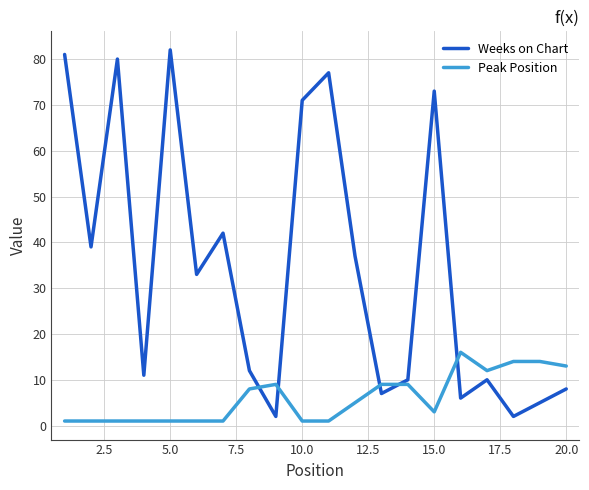

At how many categories does at least one series exceed 51?

6